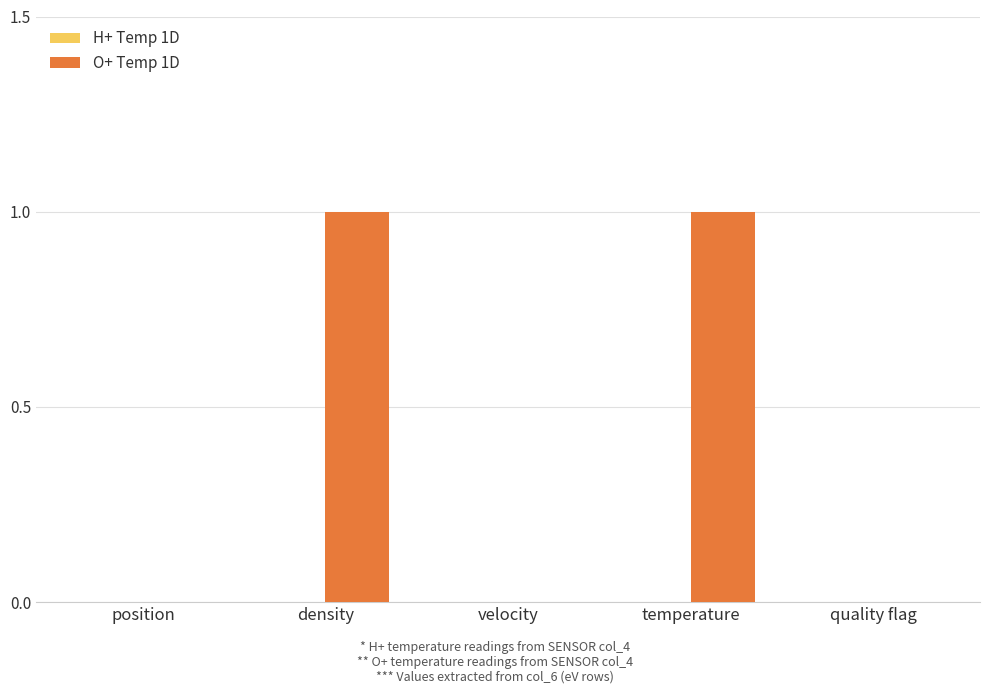

Which has a higher value, temperature or velocity?

temperature